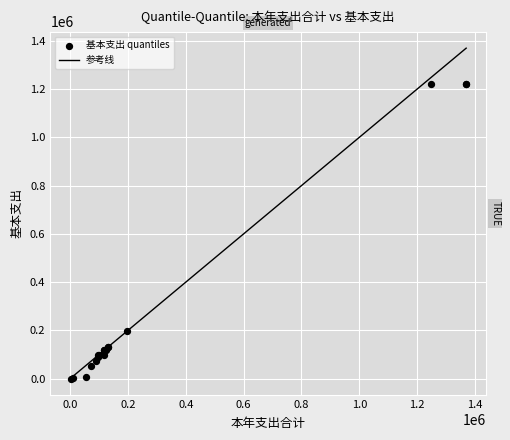

What Y value in the scatter plot is closest to 610762?

196860.1